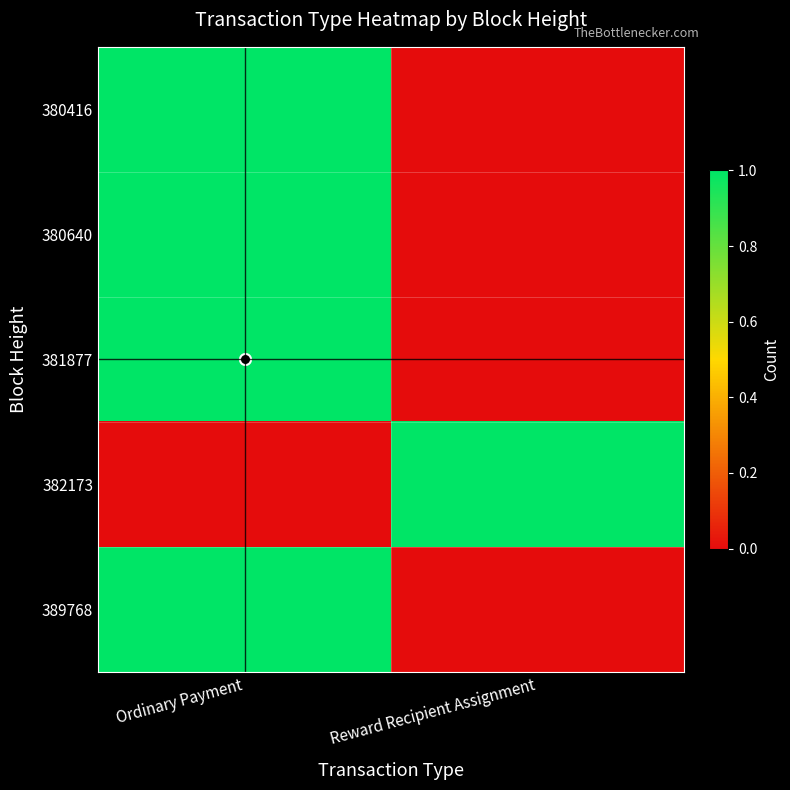

Rank the series at Reward Recipient Assignment from highest to lowest value.

382173, 380416, 380640, 381877, 389768